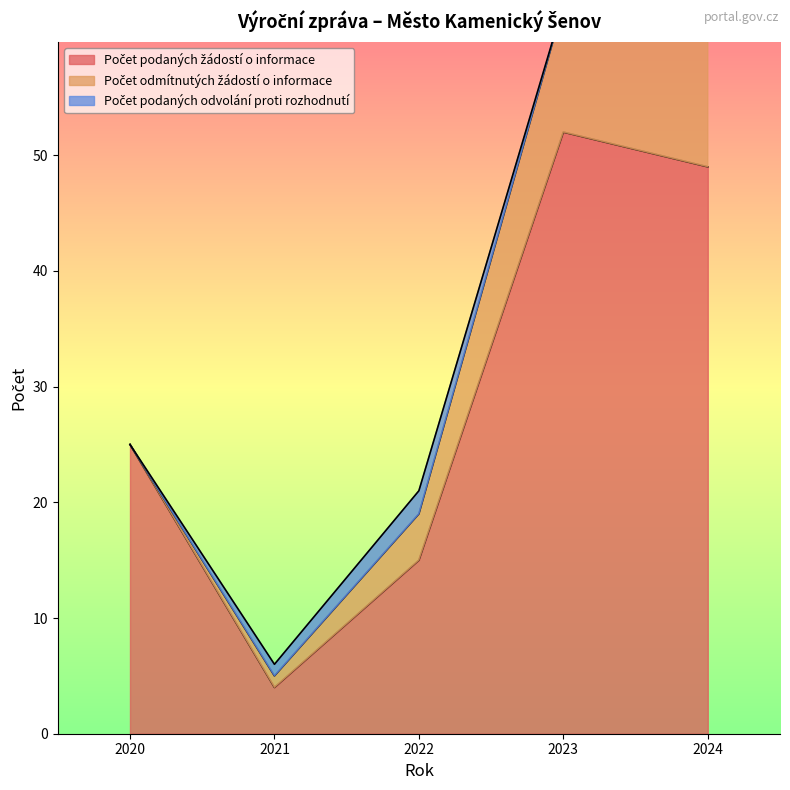

At which category does Počet podaných odvolání proti rozhodnutí reach its first local peak?

2022